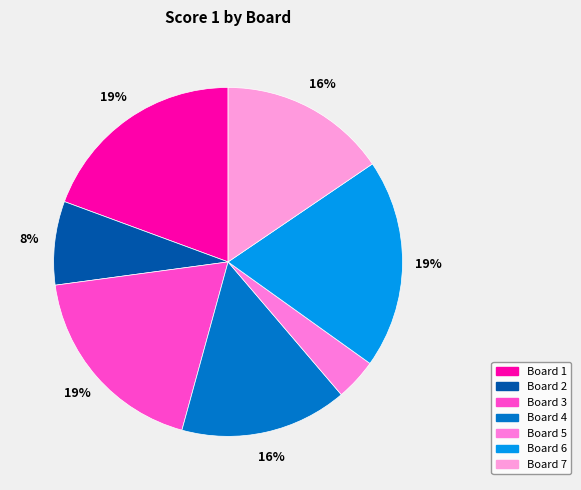

Combined, what portion of the pie is Board 7 and Board 5?

19.4%